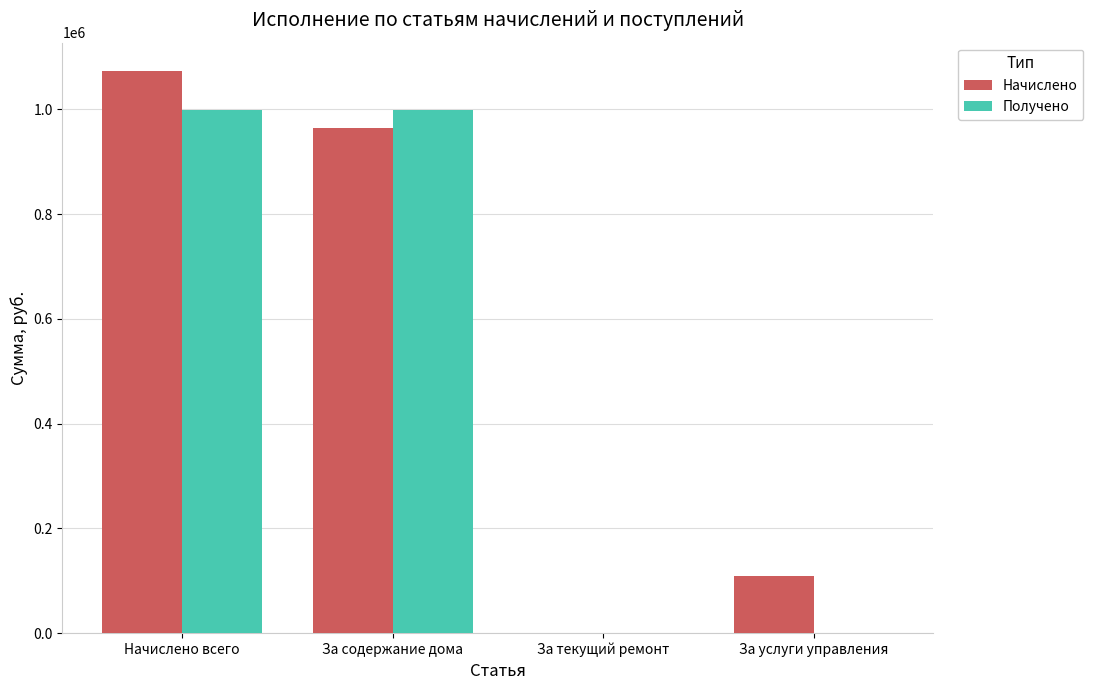

True or false: Получено has a value of 1438690.4 at Начислено всего.

False